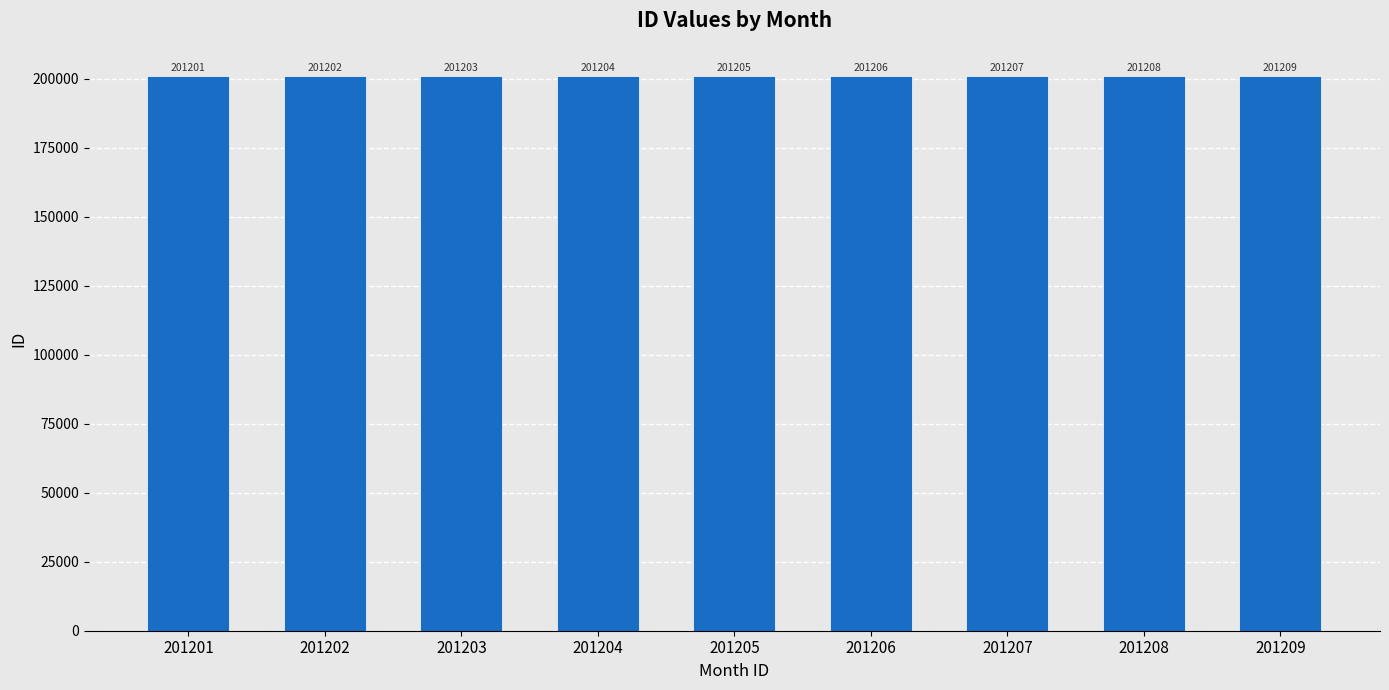

Which has a higher value, 201208 or 201203?

201208